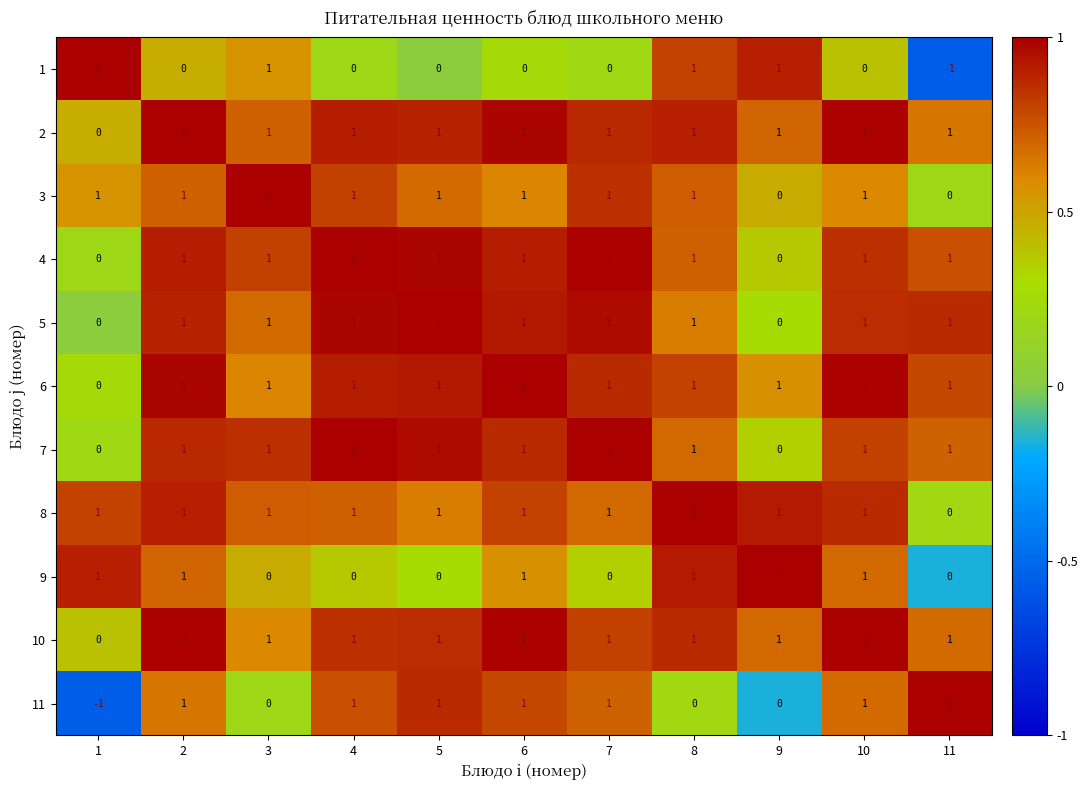

True or false: 8 has a value of 1 at 4.

True